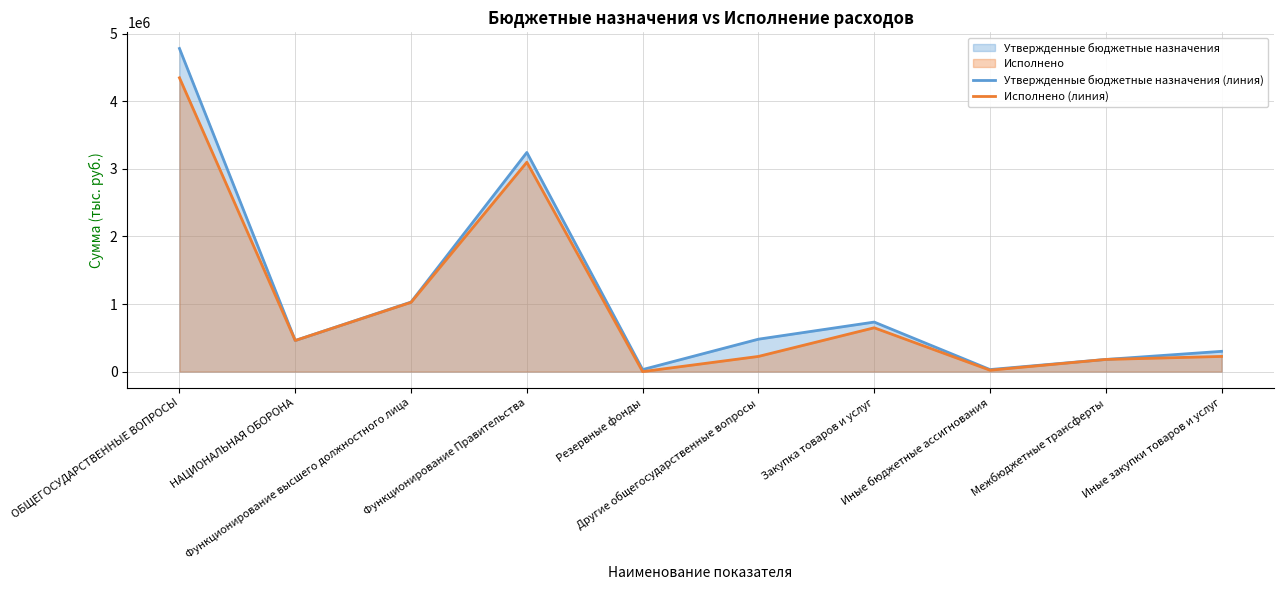

Rank the categories by Утвержденные бюджетные назначения (линия) value from highest to lowest.

ОБЩЕГОСУДАРСТВЕННЫЕ ВОПРОСЫ, Функционирование Правительства, Функционирование высшего должностного лица, Закупка товаров и услуг, Другие общегосударственные вопросы, НАЦИОНАЛЬНАЯ ОБОРОНА, Иные закупки товаров и услуг, Межбюджетные трансферты, Иные бюджетные ассигнования, Резервные фонды